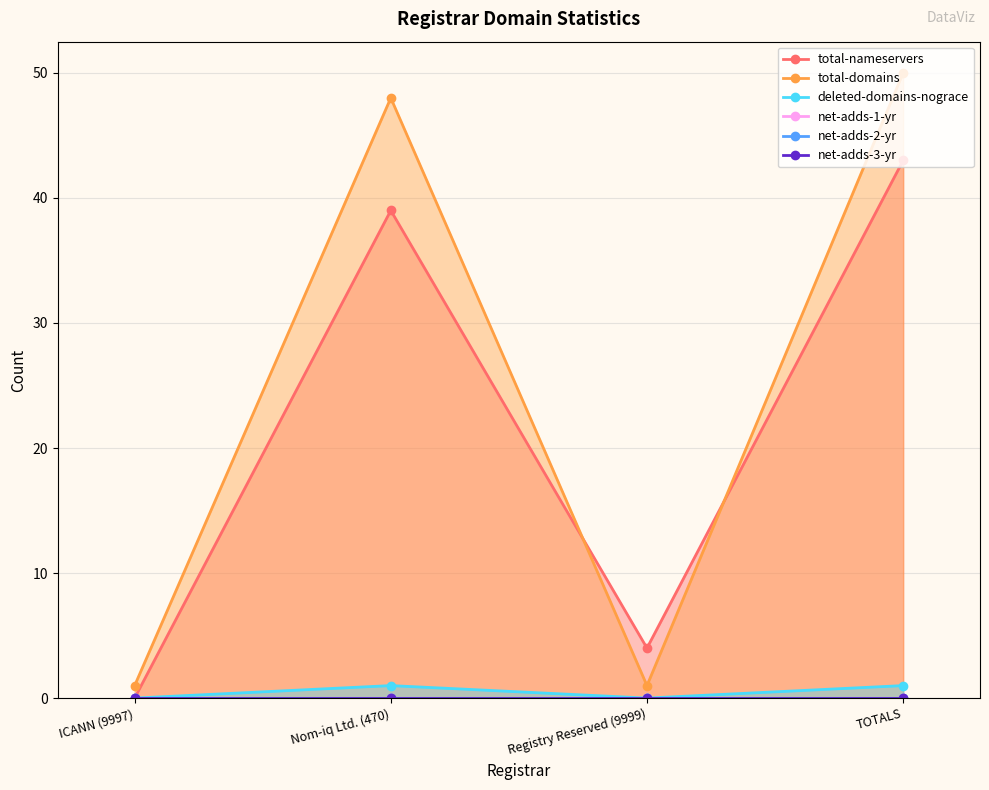

How many positive values does the total-nameservers series have?

3